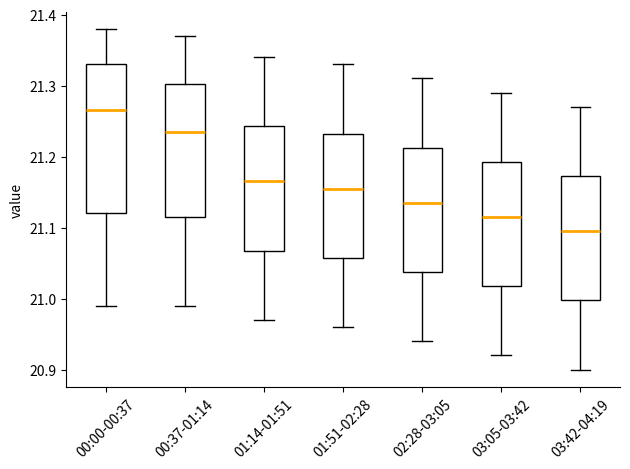

Where is the upper edge of the box for 00:37-01:14 on the y-axis? The values are not printed on the chart, so give them approximately, as read against the axis.

21.30